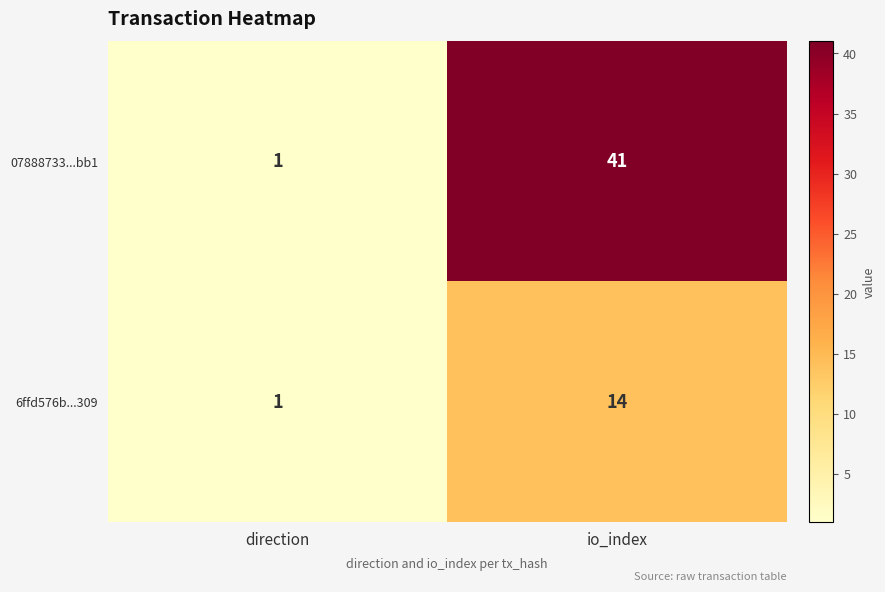

The 07888733...bb1 series shows 61 at io_index. True or false?

False